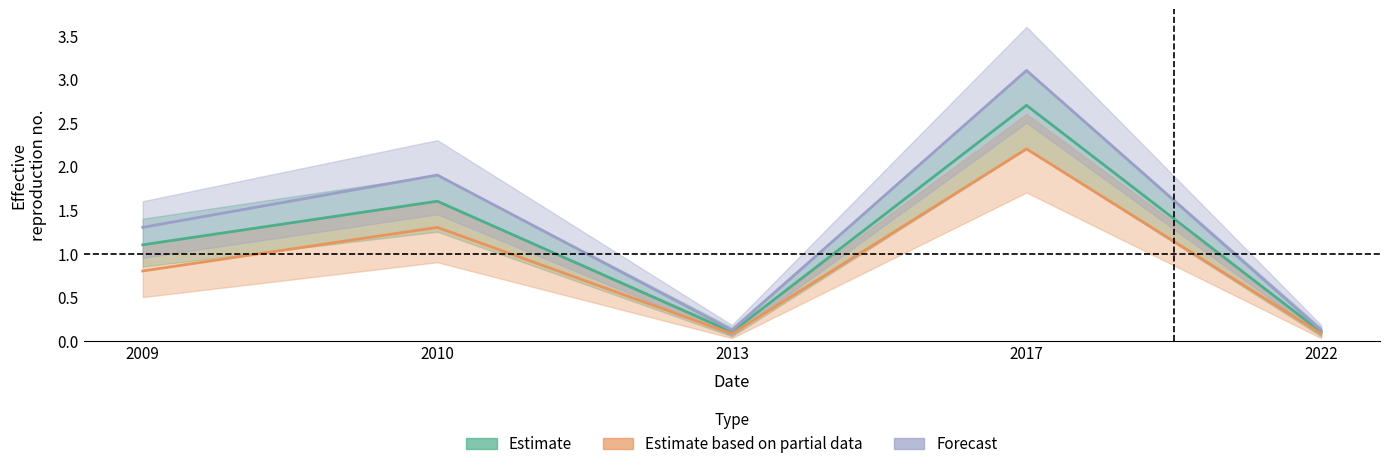

How many lines are shown in the chart?

3